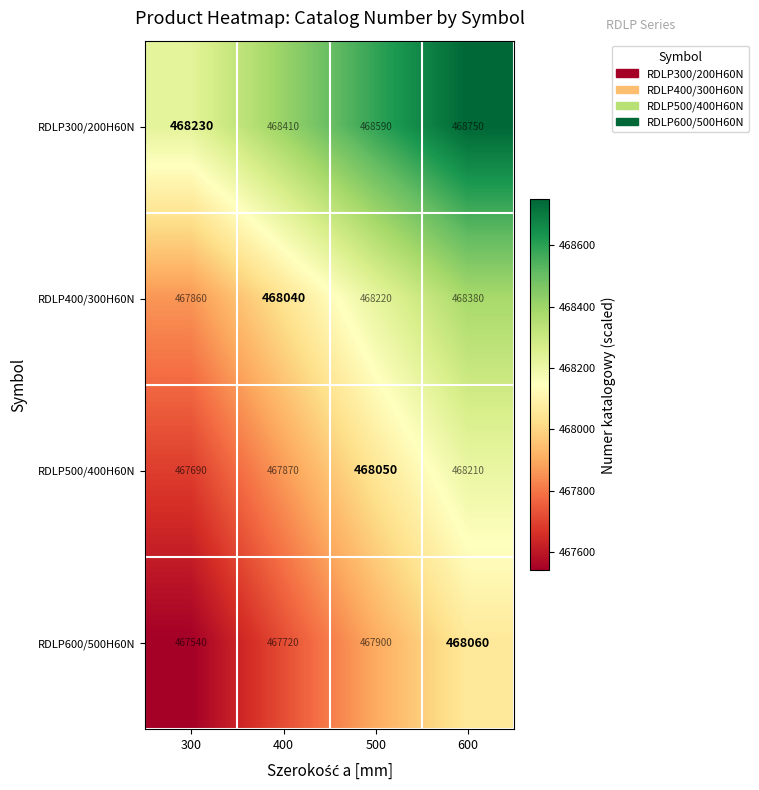

What is the minimum value shown in the chart?

467540